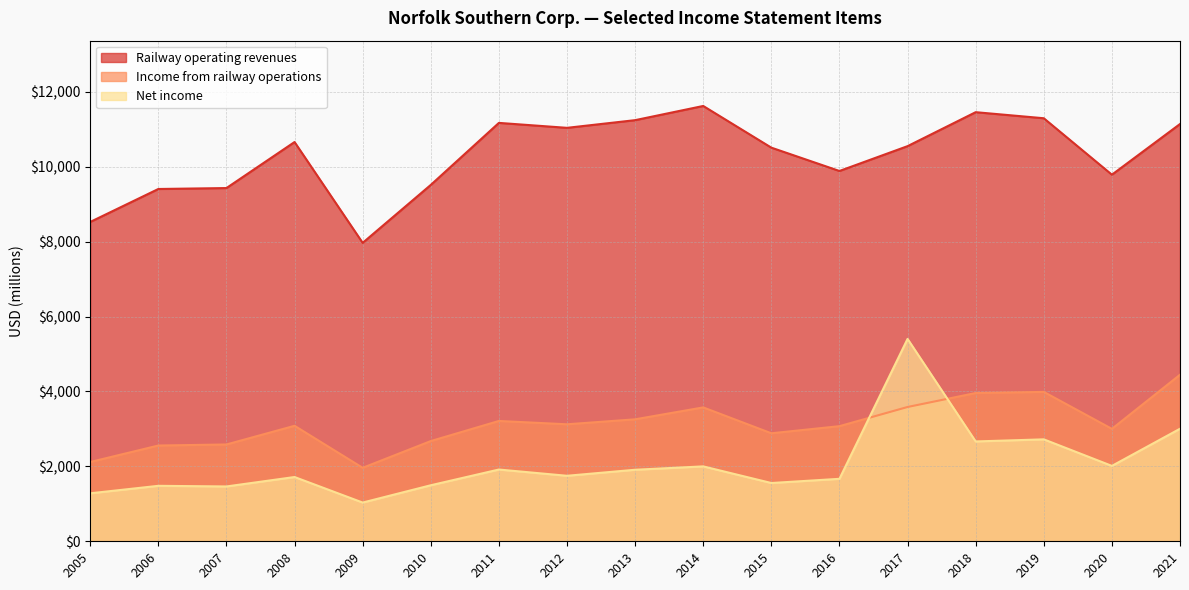

What are all the series names shown in the legend?

Railway operating revenues, Income from railway operations, Net income